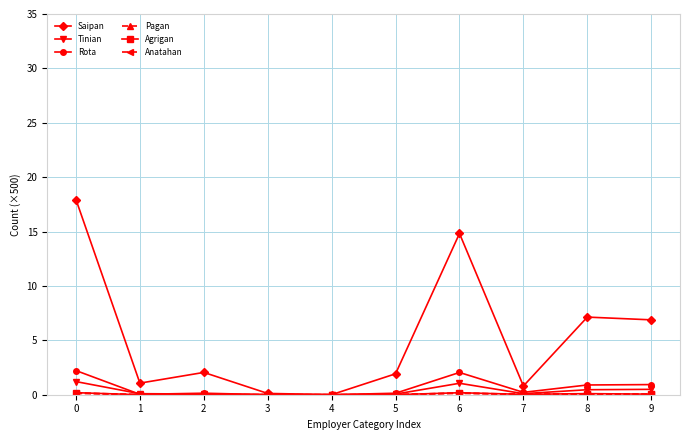

Which series has the widest spread of values?

Saipan